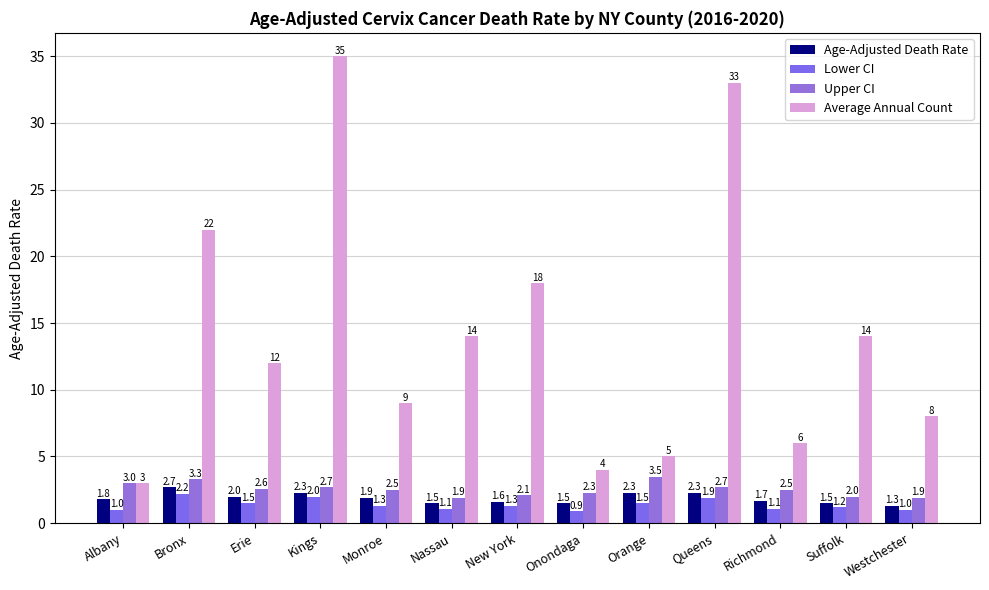

At which label is Lower CI closest to 1?

Albany